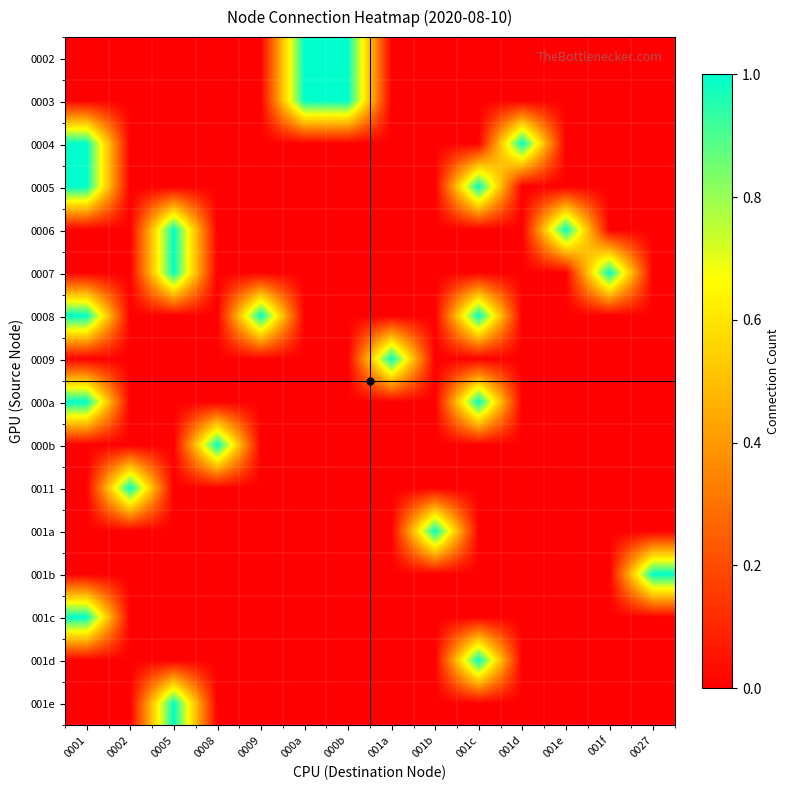

Between 0008 and 001f, which series saw the biggest shift?

0007